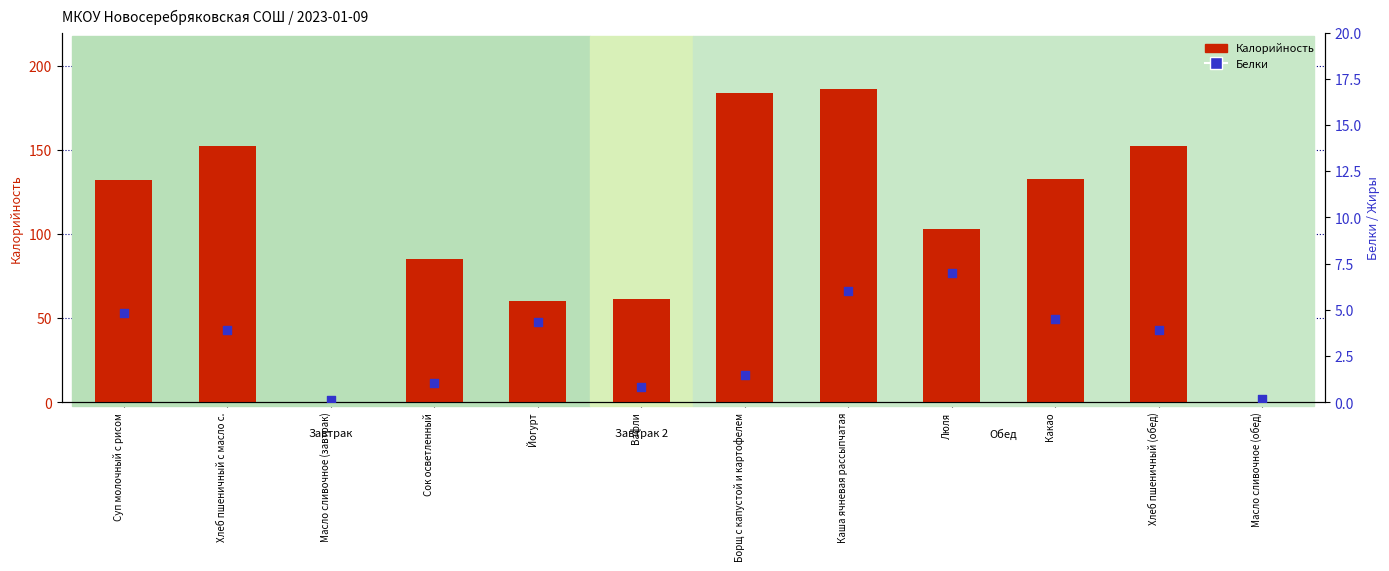

Which series has the largest total across all categories?

Калорийность